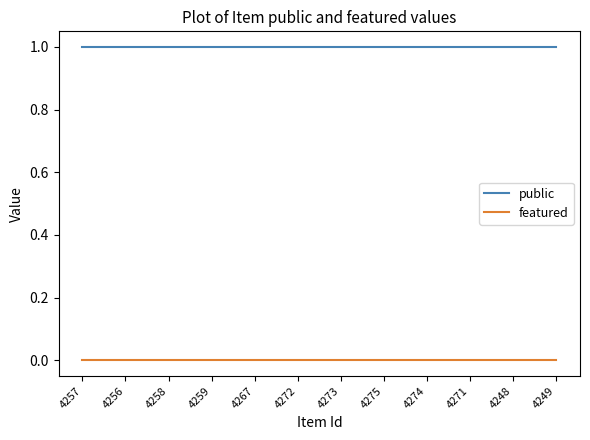

True or false: public and featured cross at least once.

False